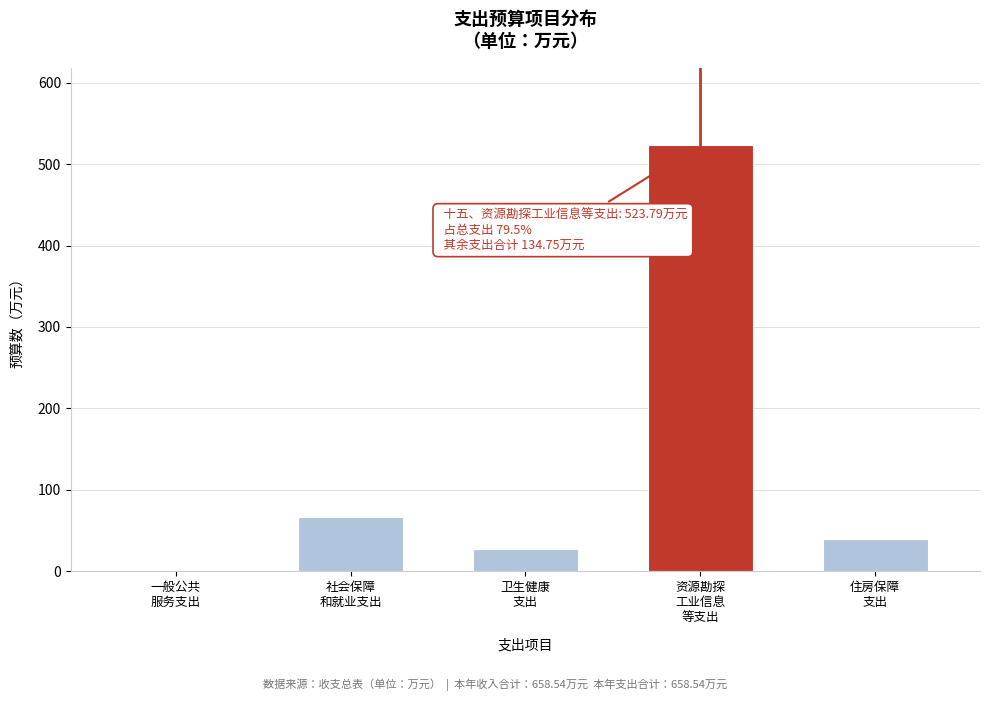

What is the sum of all values?

658.5